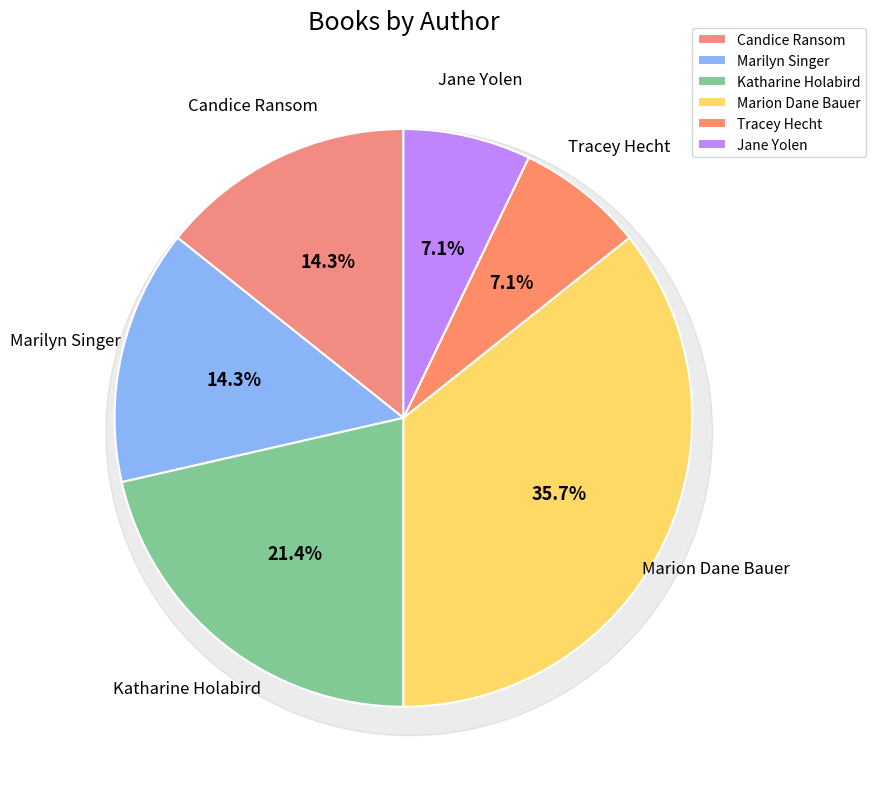

How much of the chart is everything except Marion Dane Bauer?

64.3%